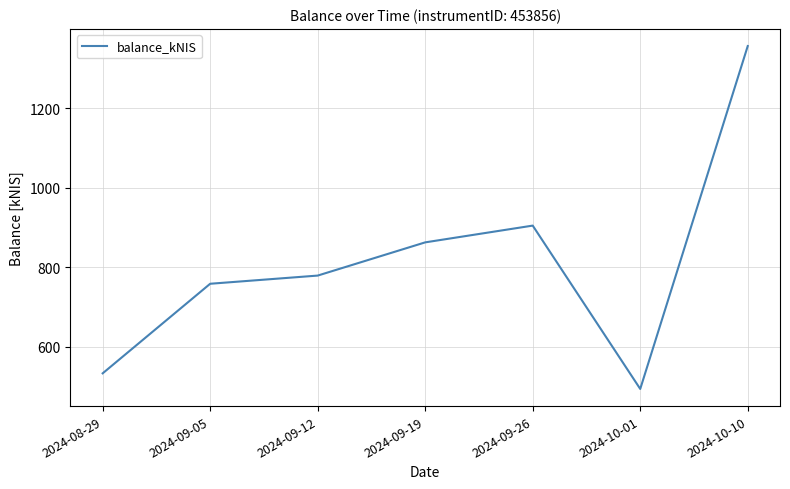

True or false: the data shows 357.5 at 2024-08-29.

False